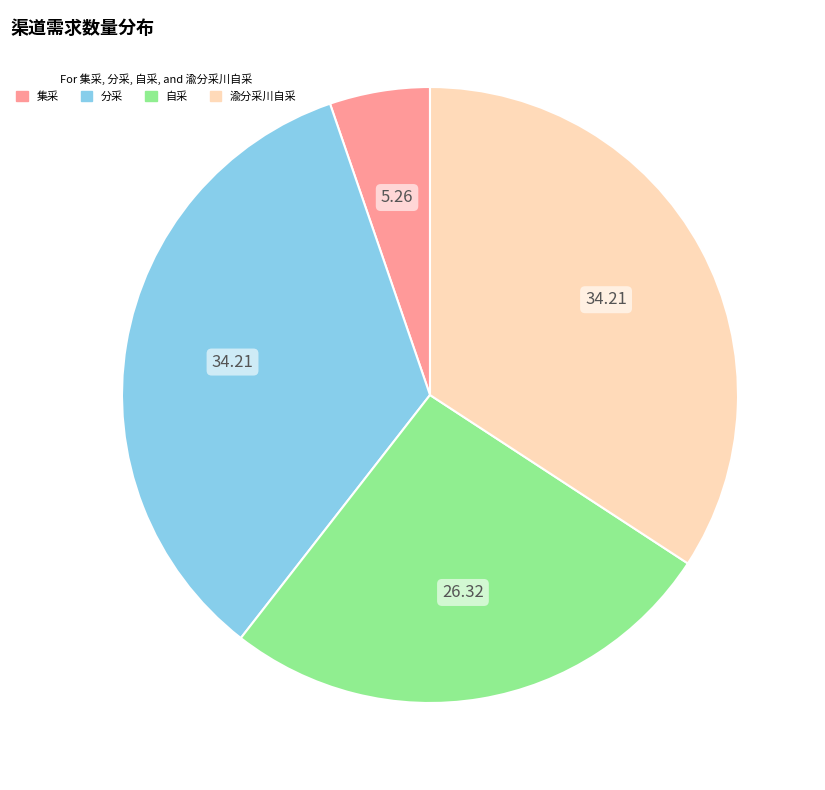

Is it true that 自采 is 26% of the pie?

True